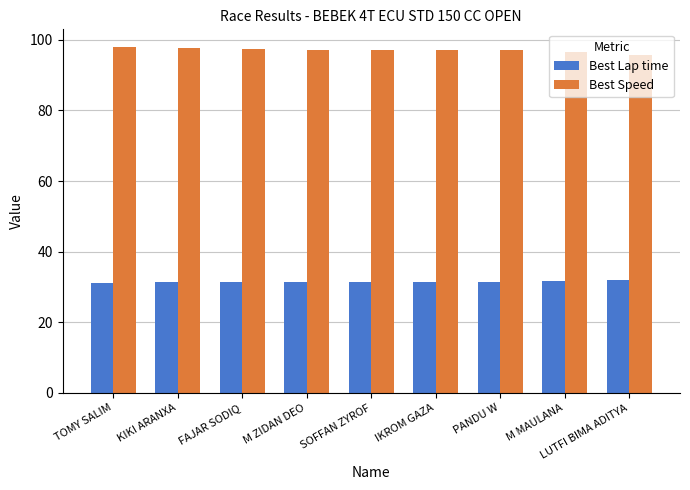

Does the chart contain stacked bars?

No